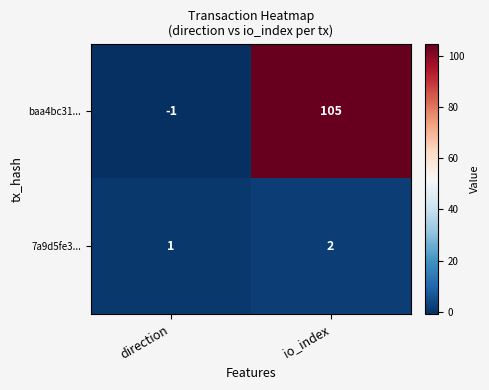

Reading left to right, extract all data points from this chart.

baa4bc31...: -1	105
7a9d5fe3...: 1	2